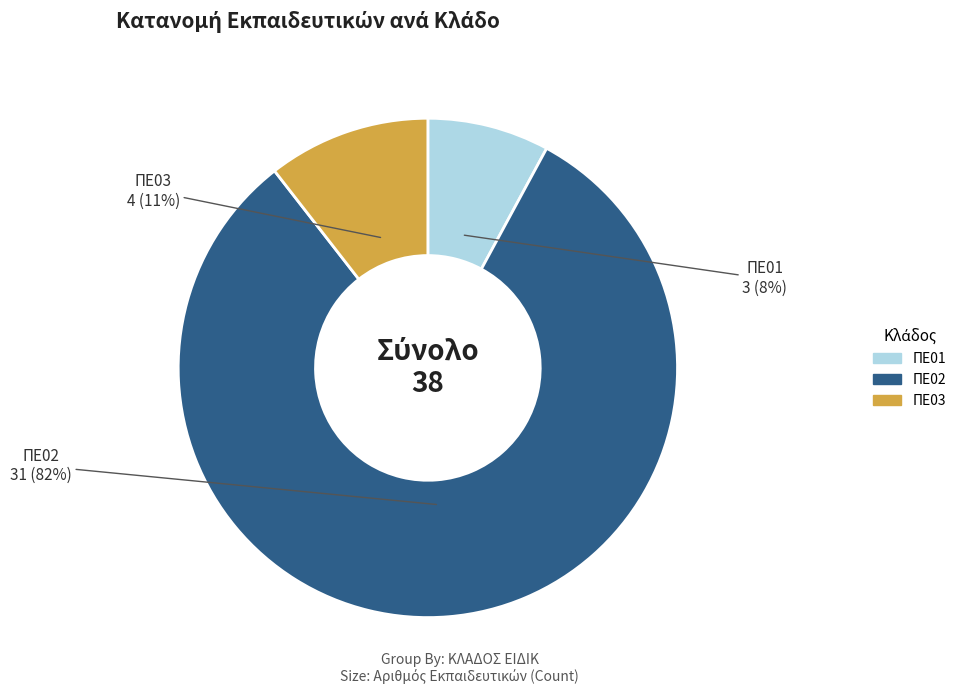

True or false: ΠΕ01 accounts for 22% of the total.

False